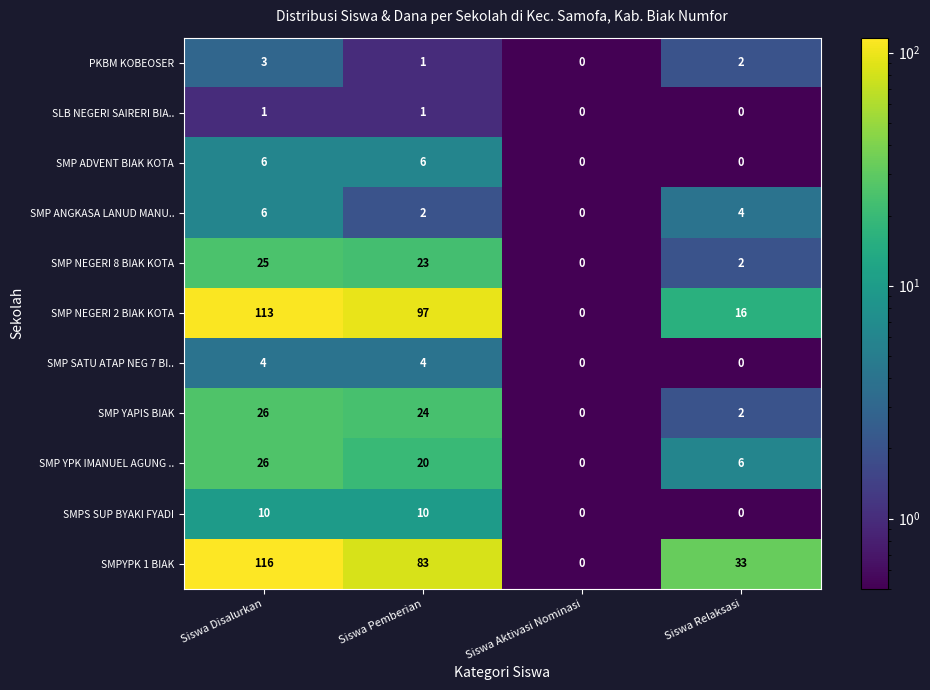

The value of SMPYPK 1 BIAK at Siswa Aktivasi Nominasi is -62. True or false?

False